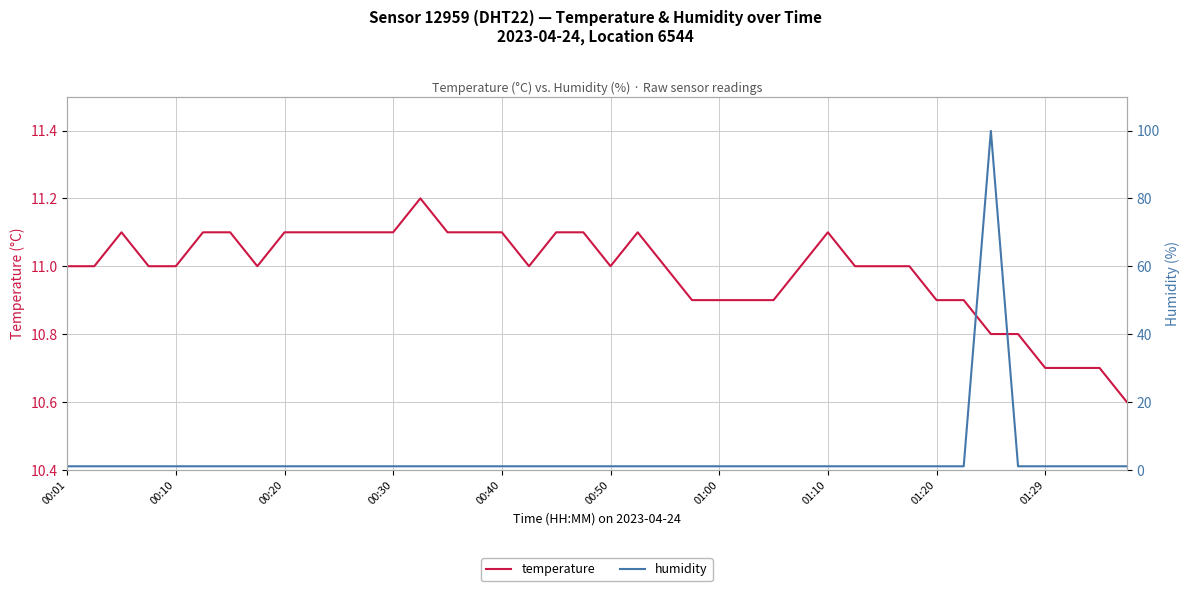

The humidity series shows 1.0 at 13. True or false?

True